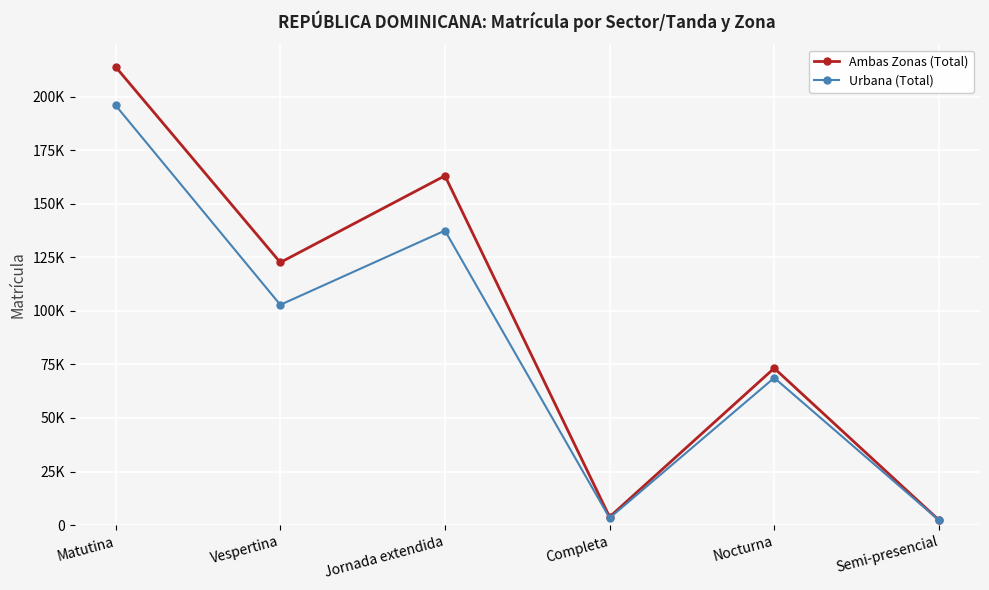

What are all the series names shown in the legend?

Ambas Zonas (Total), Urbana (Total)